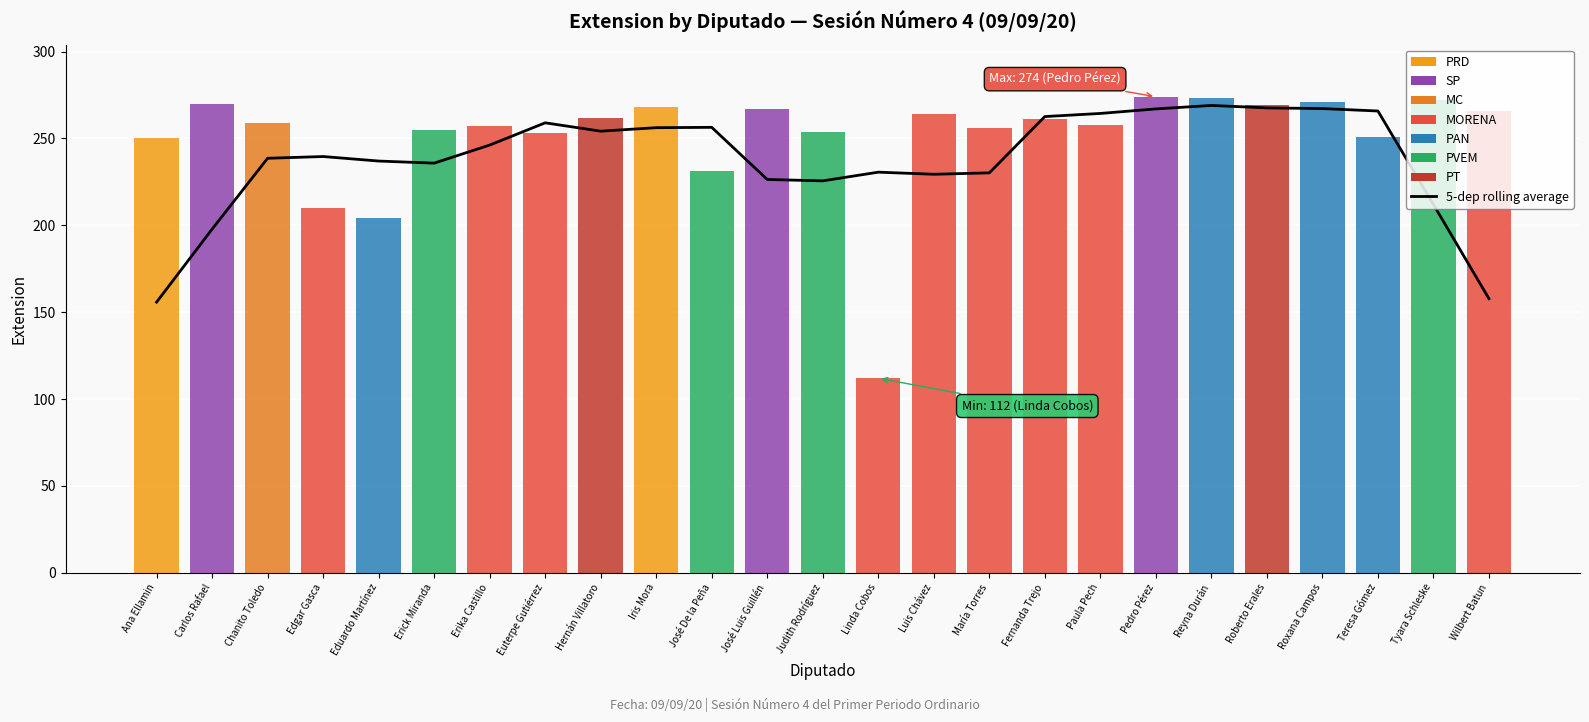

How many data points are less than 239?

12